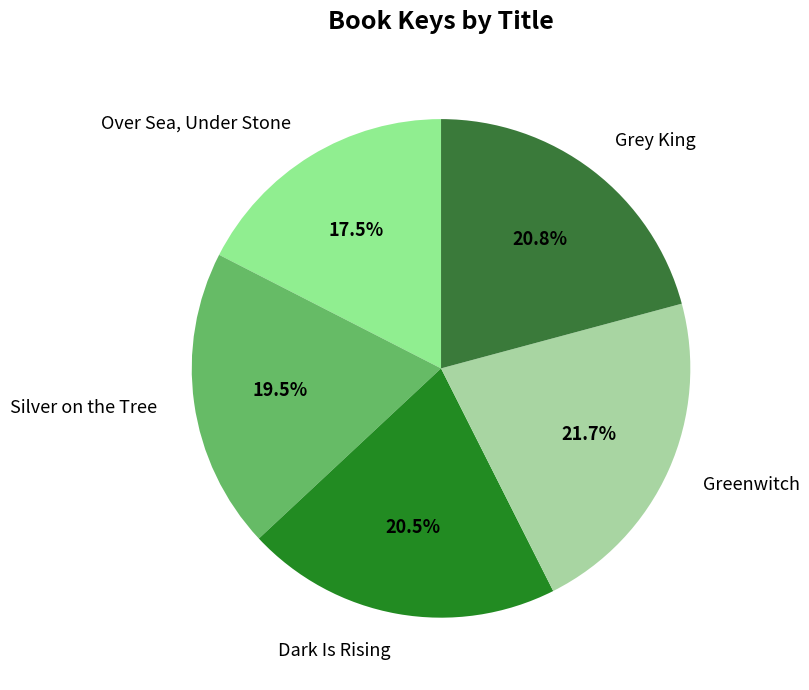

How many slices are in this pie chart?

5